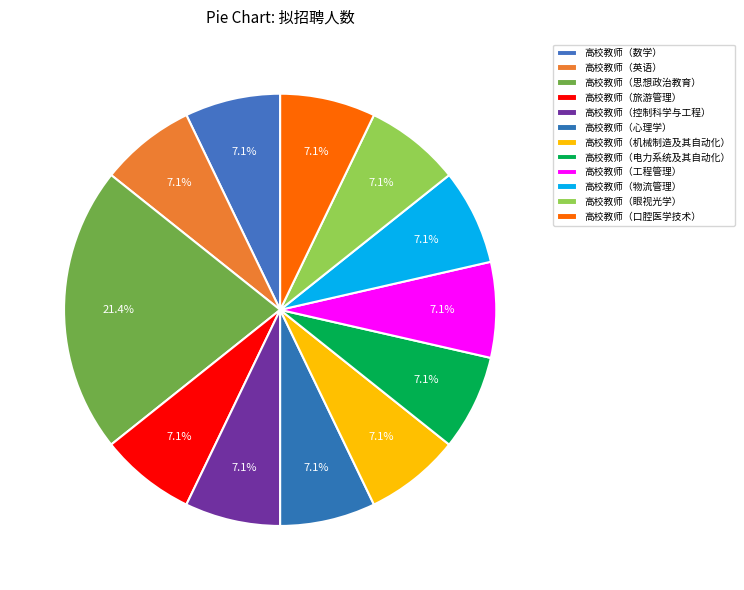

How many segments does this pie chart have?

12